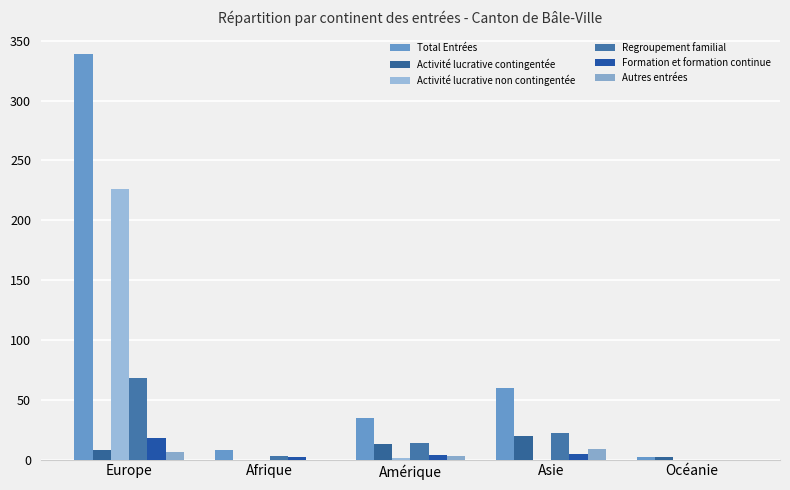

What is the highest value of the Formation et formation continue series?

18